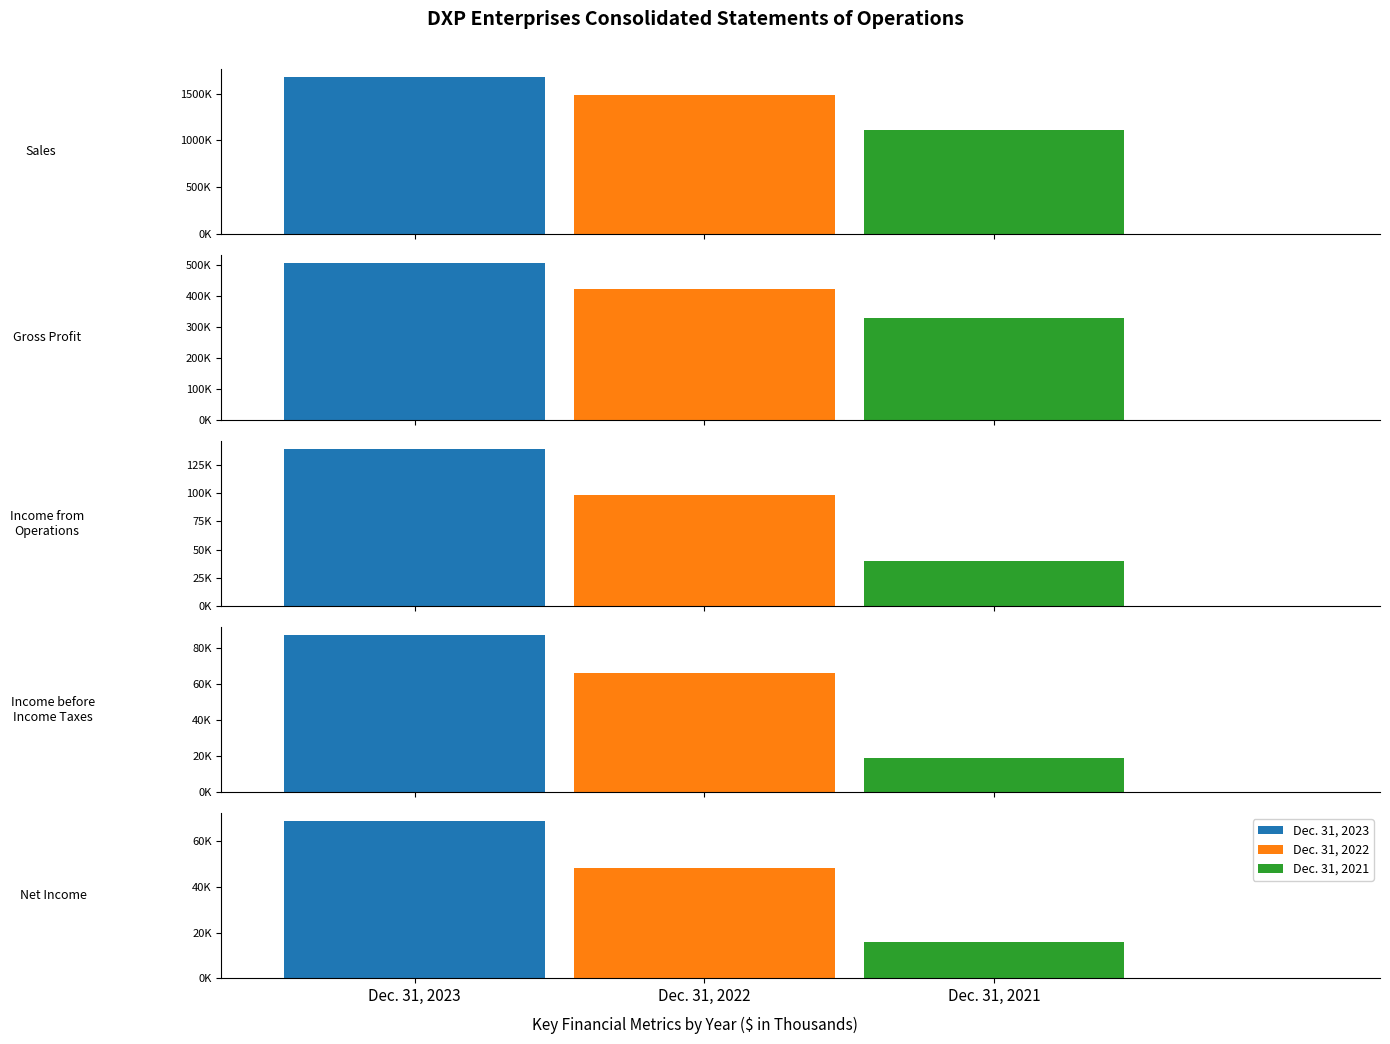

How many groups of bars are there?

5